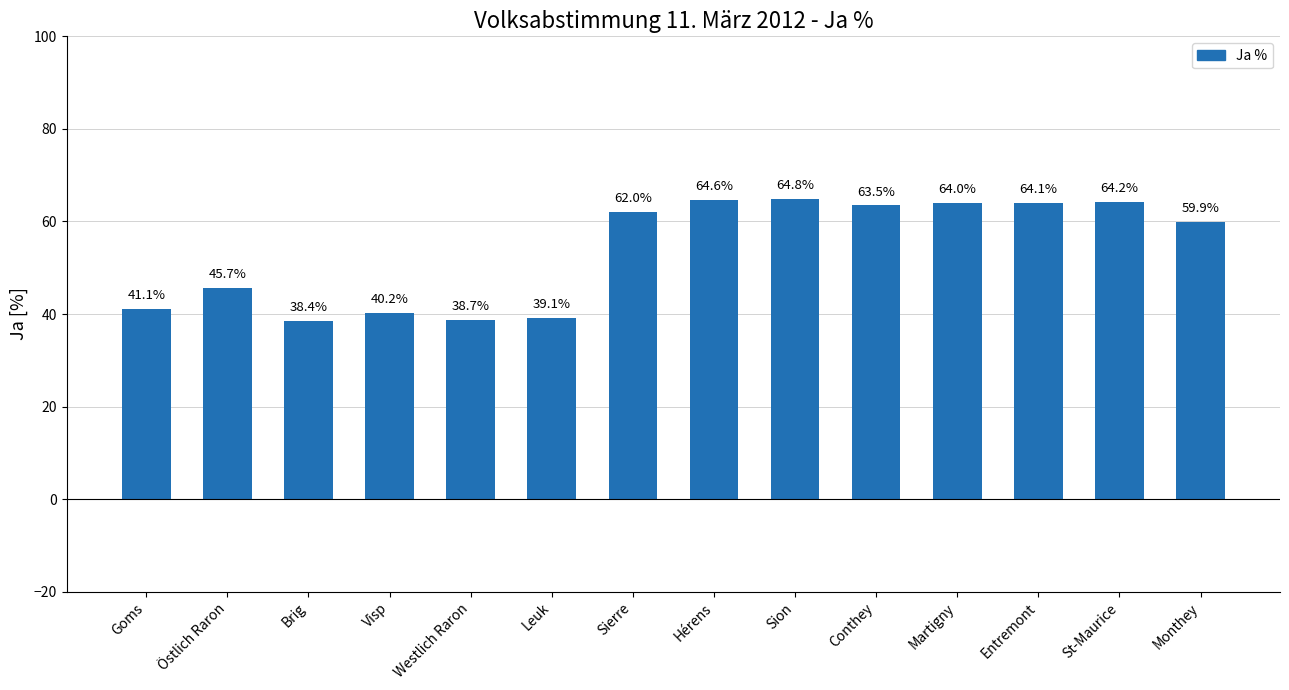

Reading left to right, what are all the values shown in this chart?

Goms=41.1	Östlich Raron=45.7	Brig=38.4	Visp=40.2	Westlich Raron=38.7	Leuk=39.1	Sierre=62.0	Hérens=64.6	Sion=64.8	Conthey=63.5	Martigny=64.0	Entremont=64.1	St-Maurice=64.2	Monthey=59.9